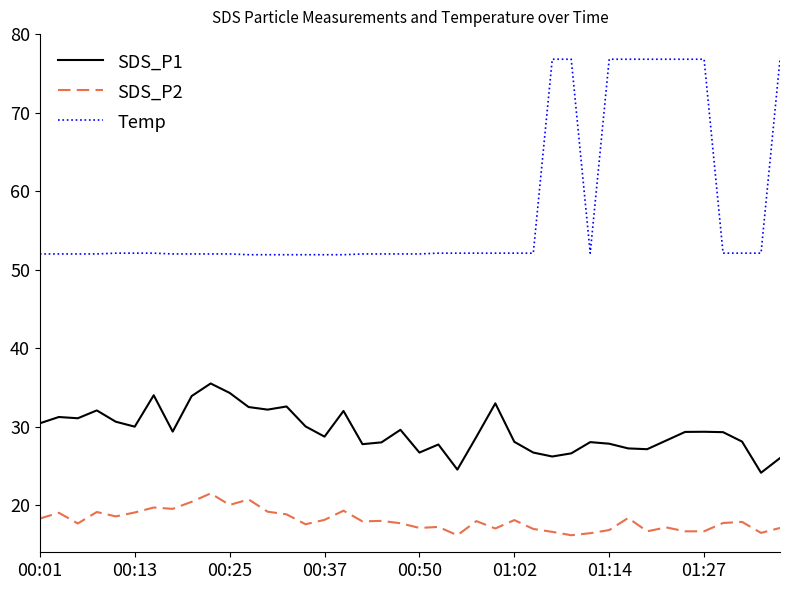

Which series has the largest total across all categories?

Temp